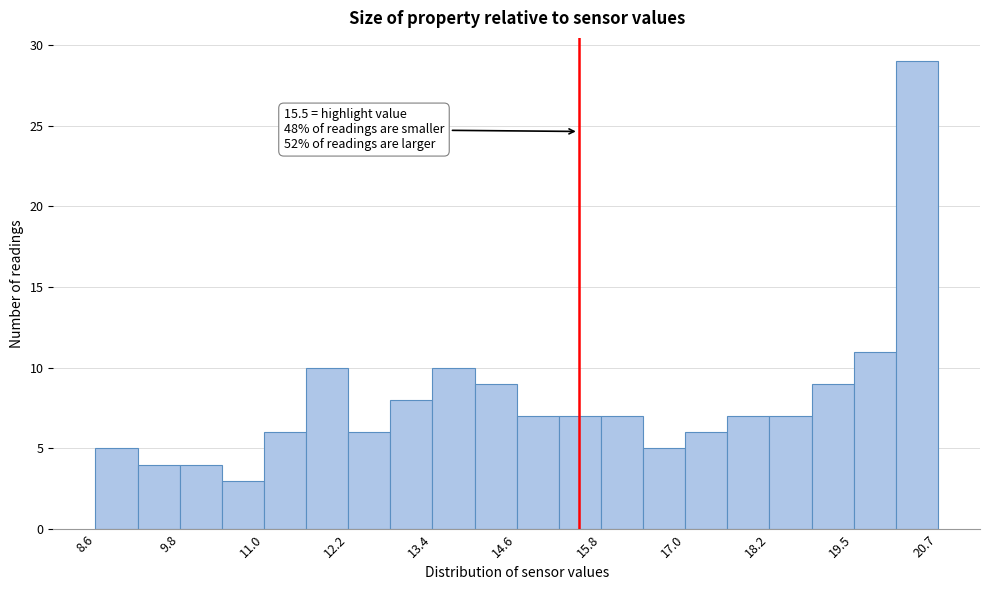

Read against the x-axis, roughly where is the centre of the tallest bar?

20.4